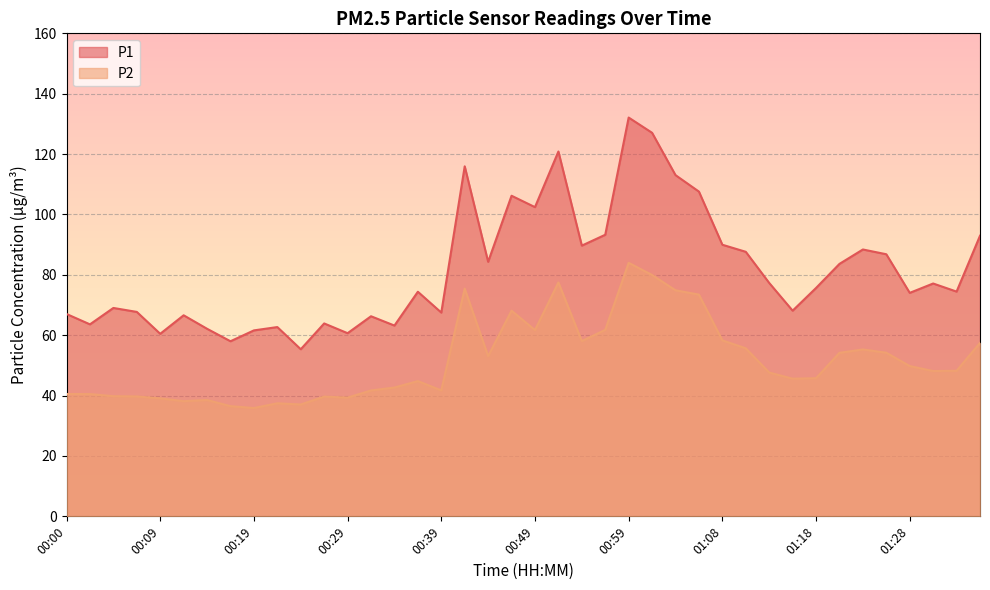

Which category has the lowest value in the P2 series?

00:19